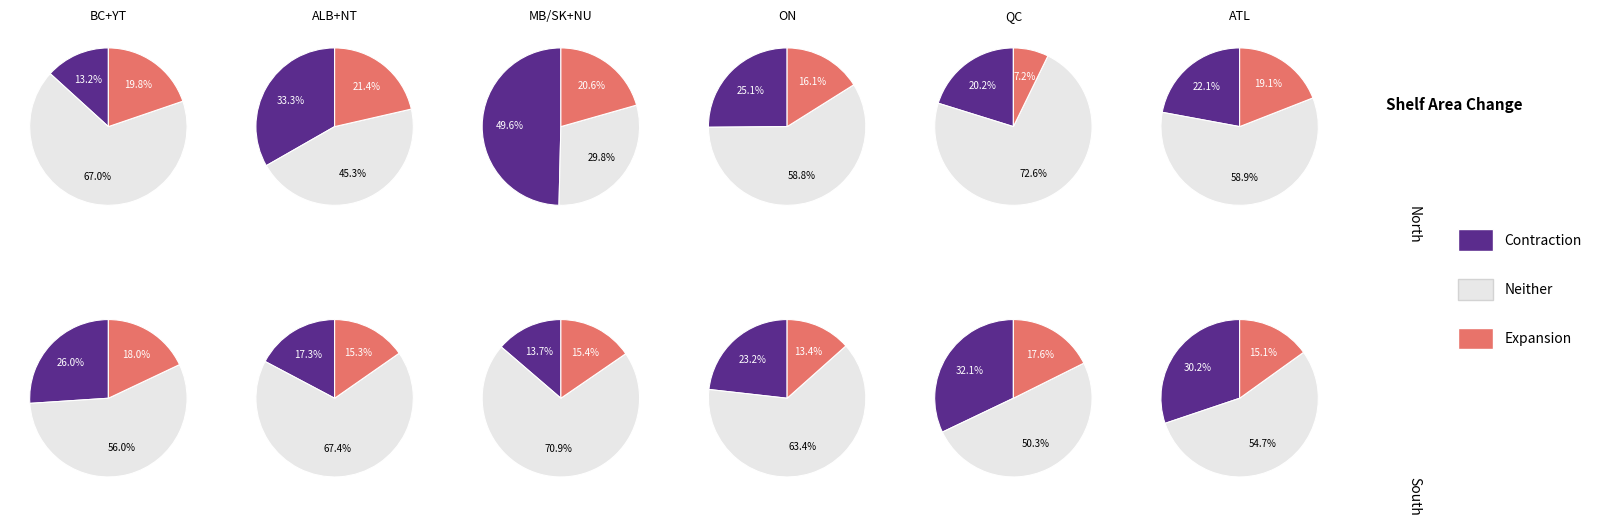

The 9 slice represents 1% of the pie. True or false?

False